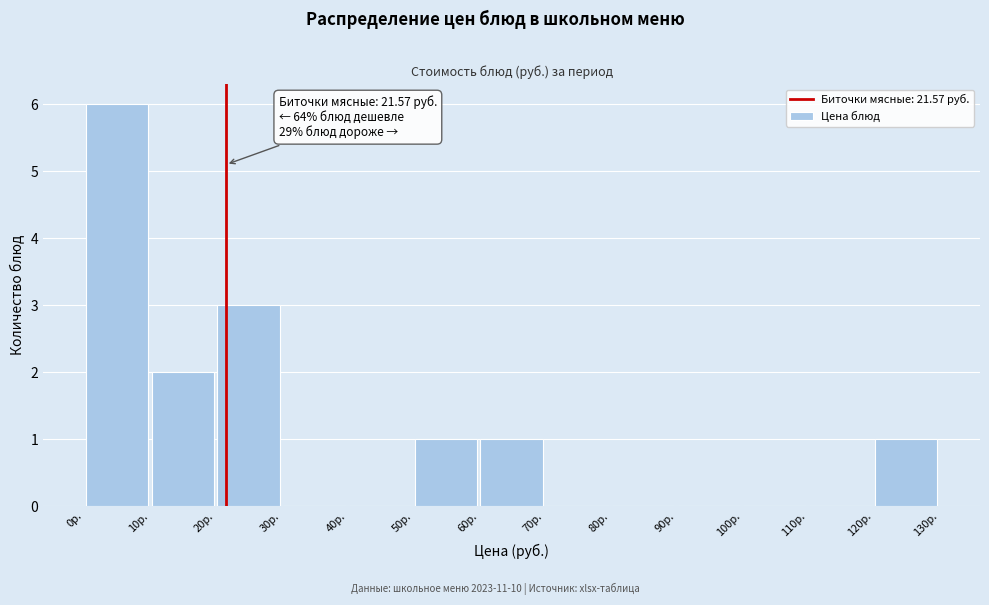

Over which range of the x-axis is the bar tallest?

0 to 10